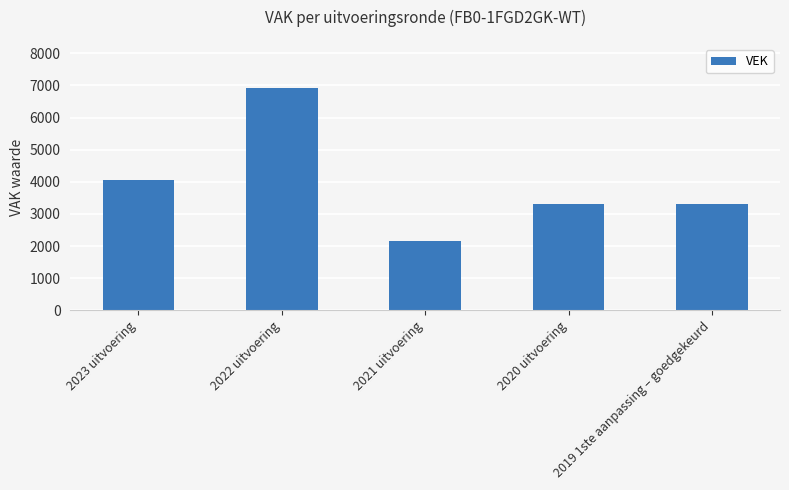

What is the sum of the values at 2021 uitvoering and 2020 uitvoering?

5449